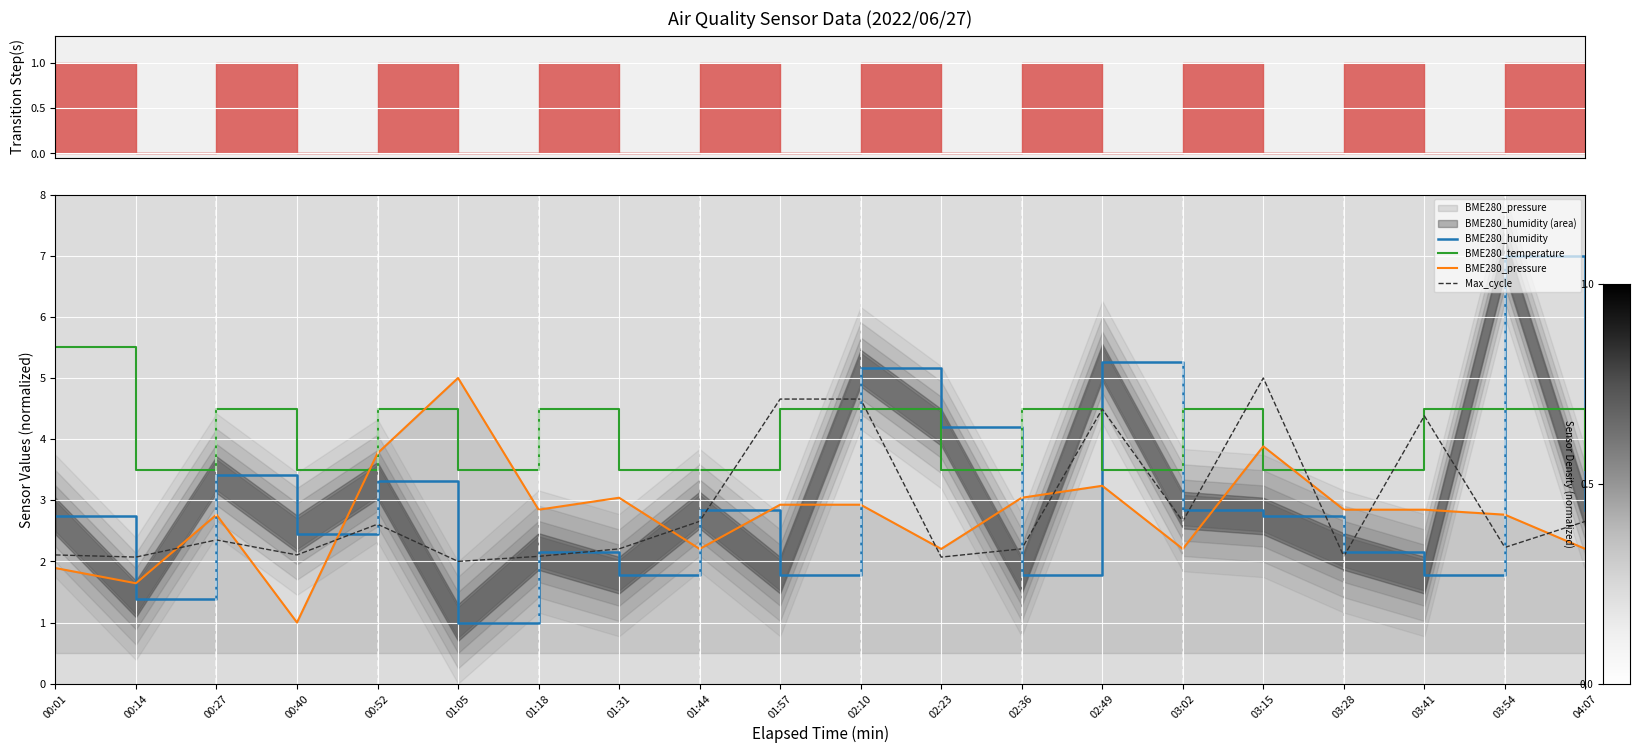

List the labels in order of BME280_pressure value, largest first.

01:05, 03:15, 00:52, 02:49, 01:31, 02:36, 01:57, 02:10, 01:18, 03:28, 03:41, 00:27, 03:54, 01:44, 02:23, 03:02, 04:07, 00:01, 00:14, 00:40